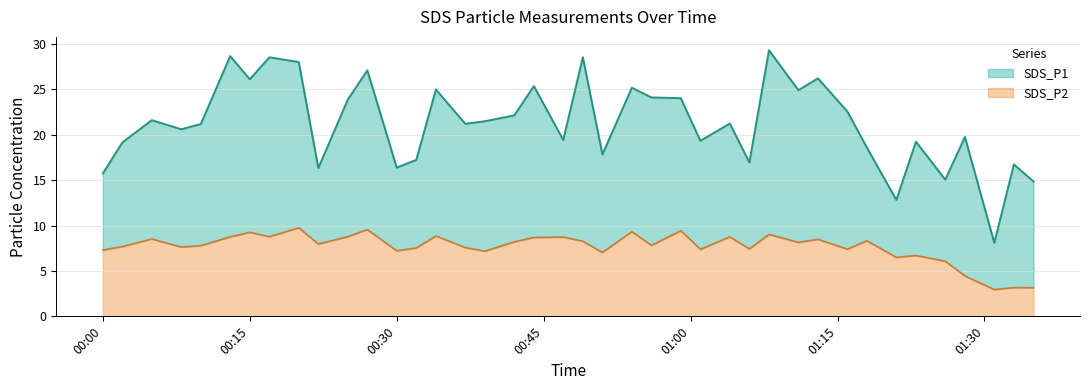

What is the label of the 18th point from the right?

2022/11/23 00:54